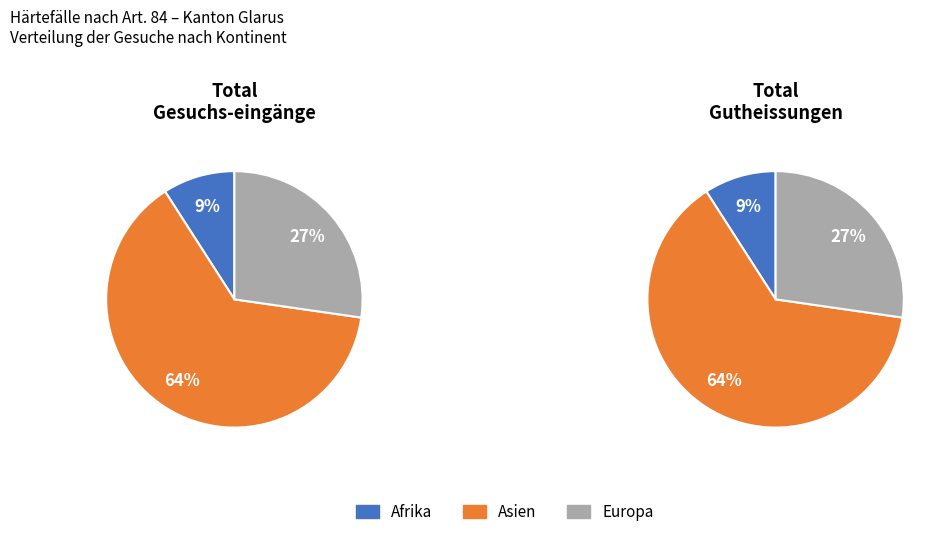

Between Europa and Asien, which is larger?

Asien